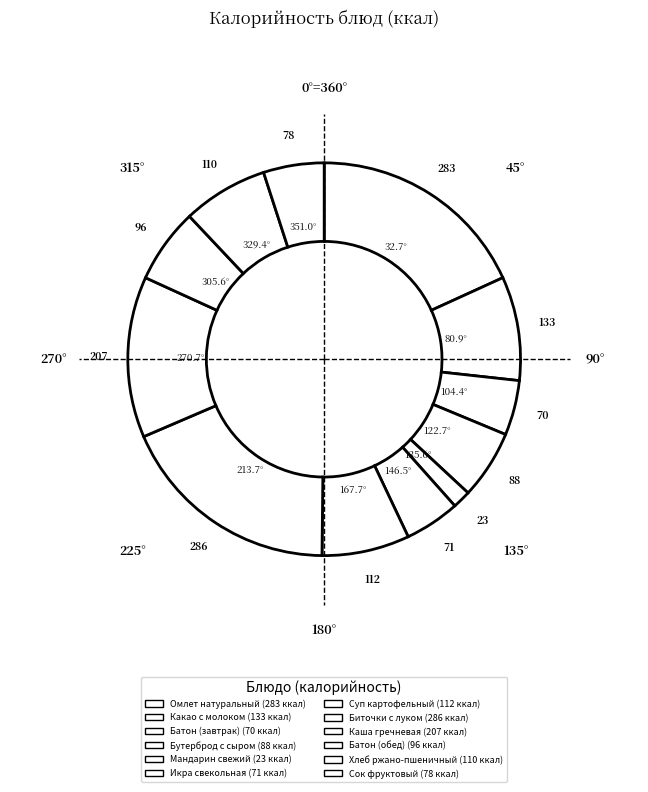

Count the number of slices in the pie.

12